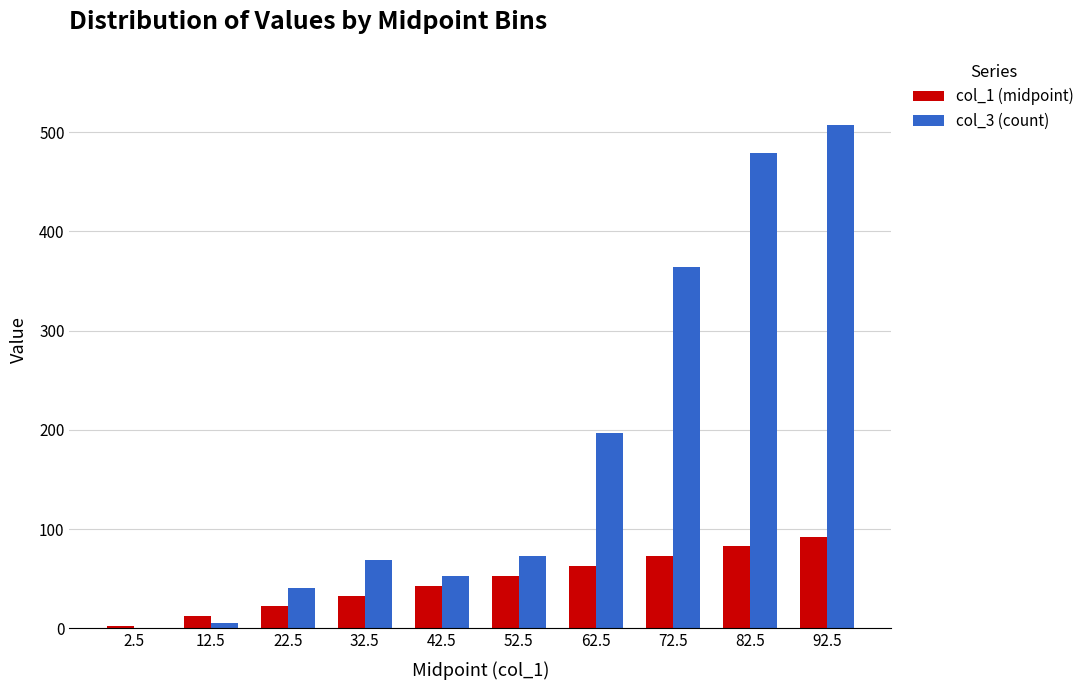

Which category has the highest value in the col_1 (midpoint) series?

92.5